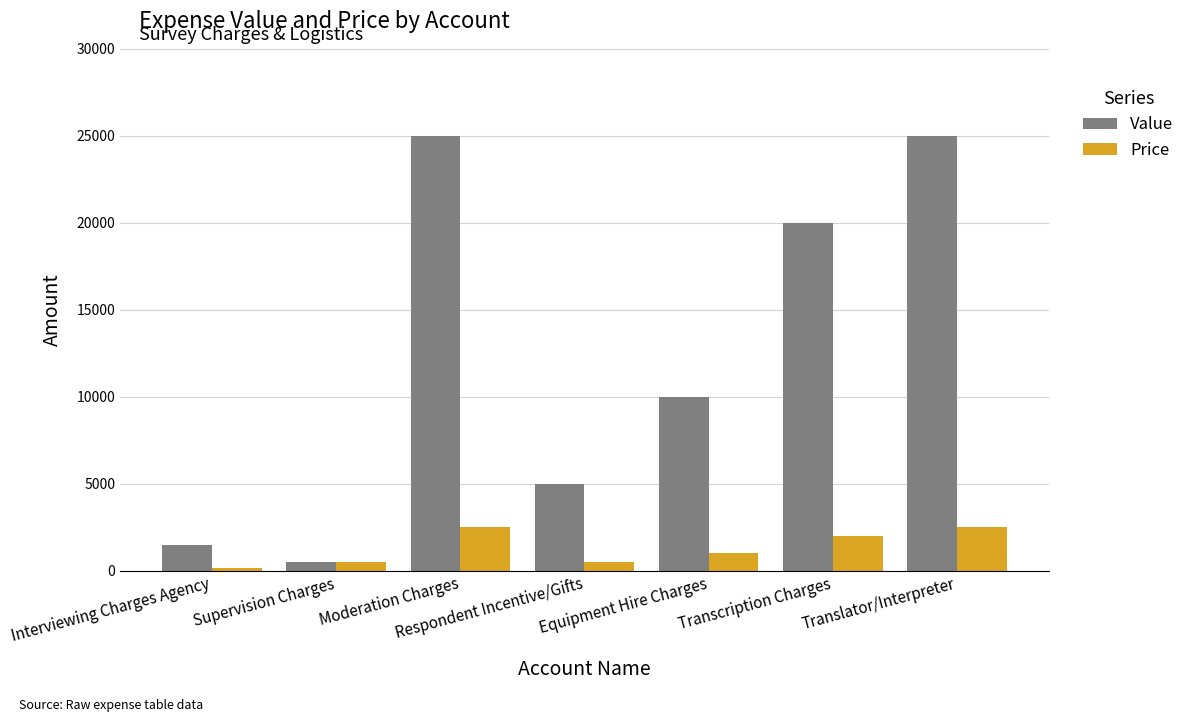

What is the value of the Price bar at the 3rd from the left?

2500